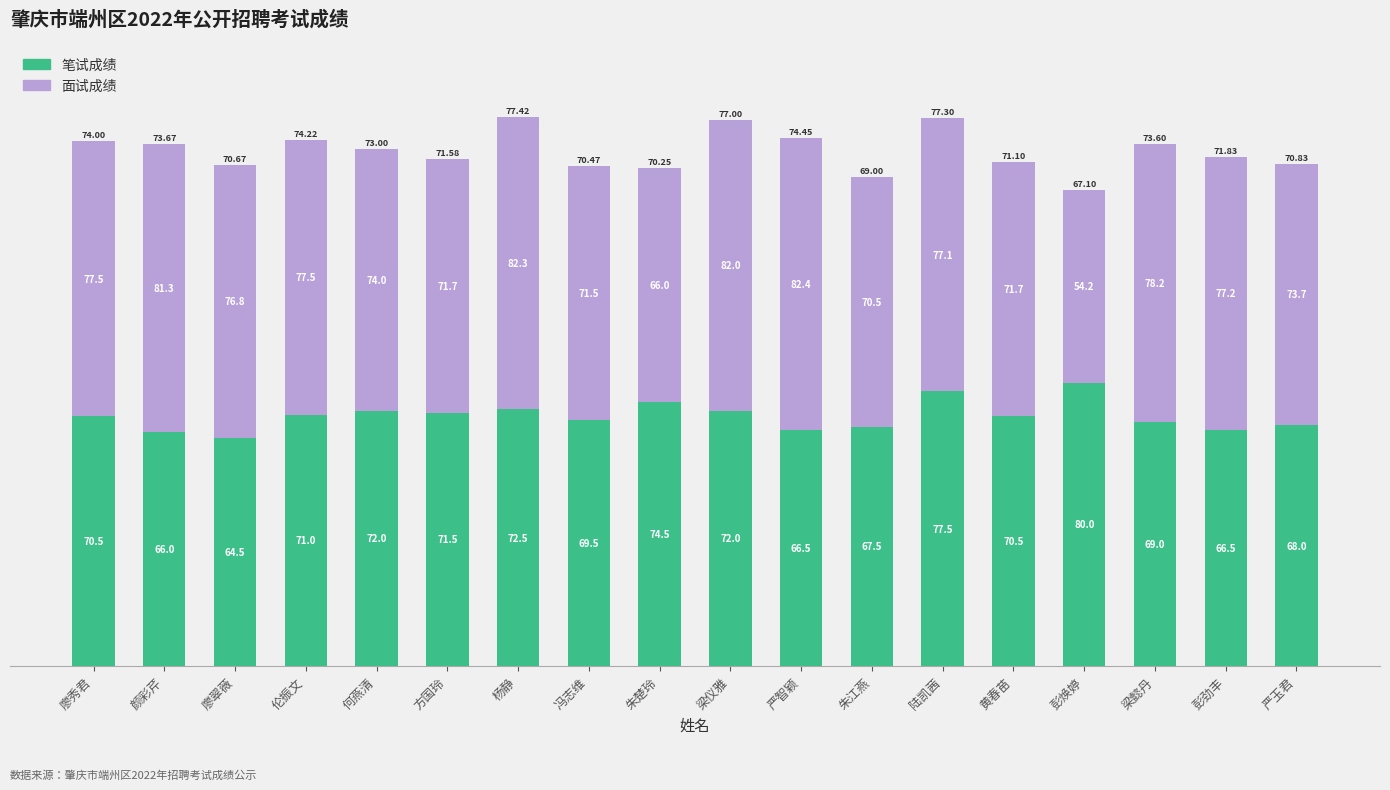

What is the total value across all series at 严智颖?

148.9